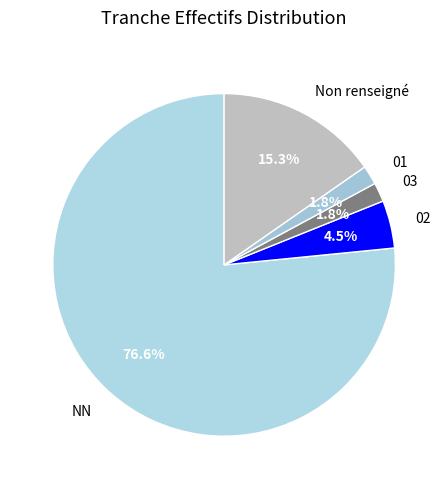

To the nearest percent, what portion does 01 represent?

2%